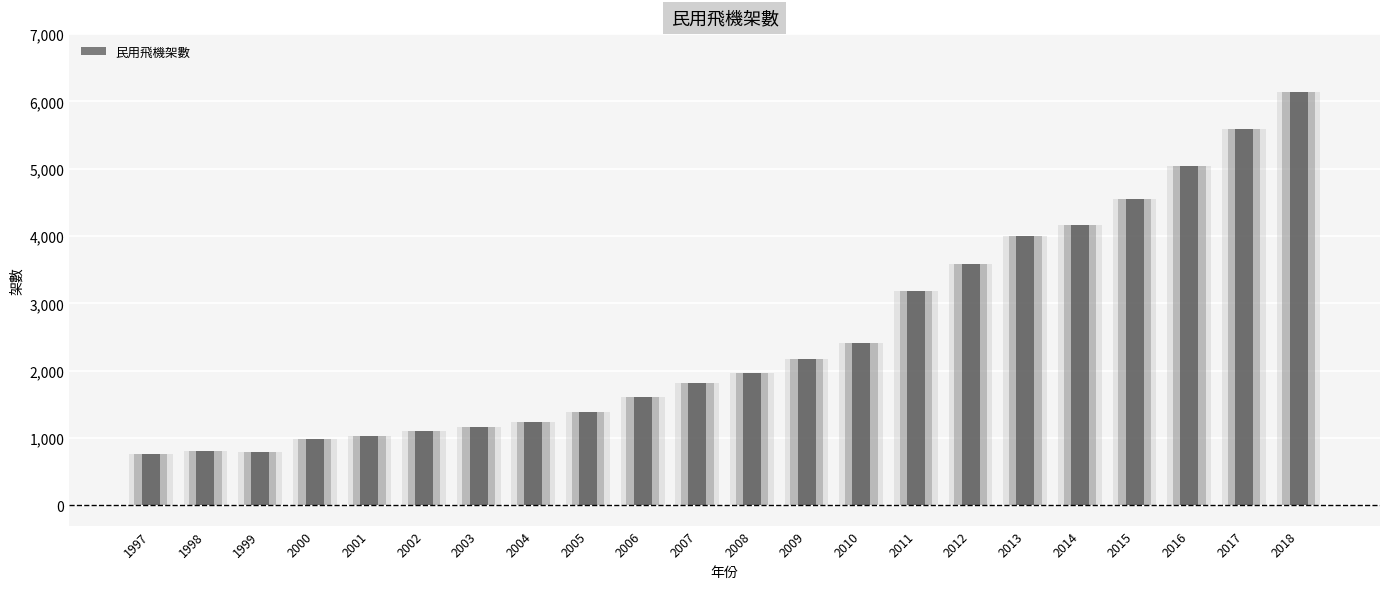

What is the sum of all values?

55535